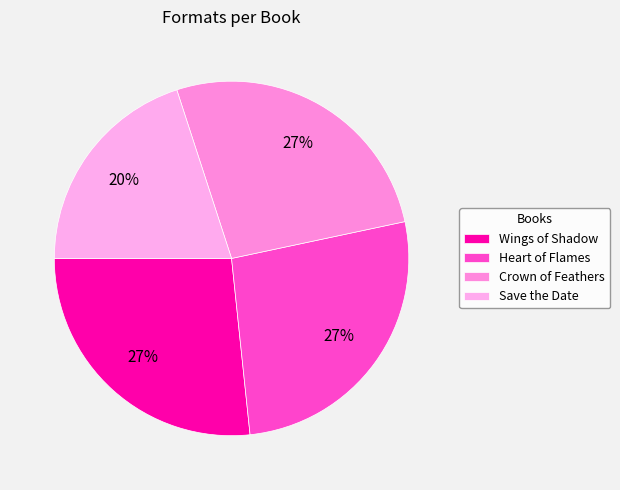

Combined, do Heart of Flames and Wings of Shadow account for over 50%?

Yes